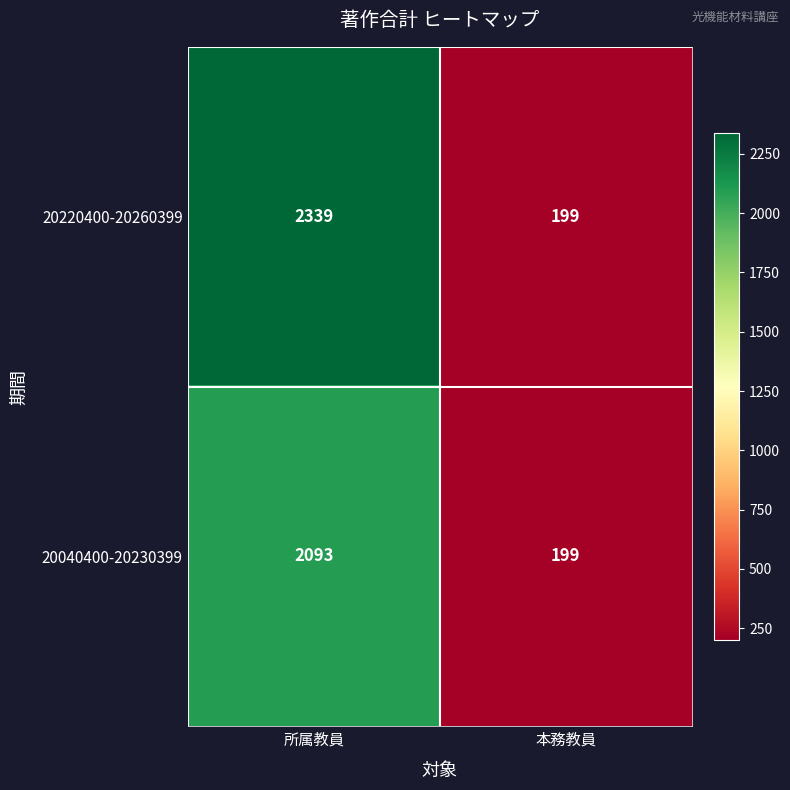

What is the difference between the highest and lowest values at 所属教員?

246